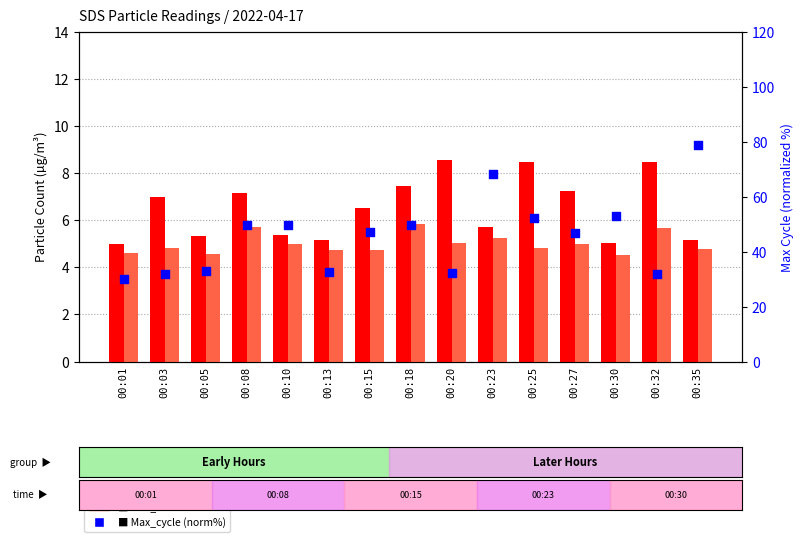

Which series has the largest total across all categories?

Max_cycle (norm %)